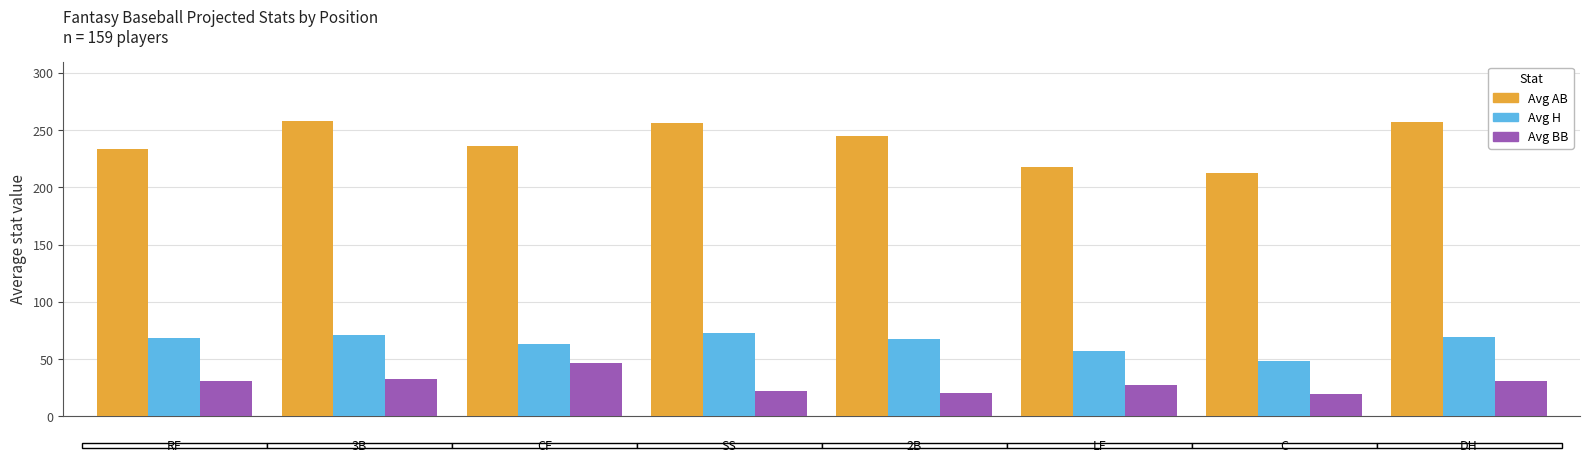

Which series has the widest spread of values?

Avg AB